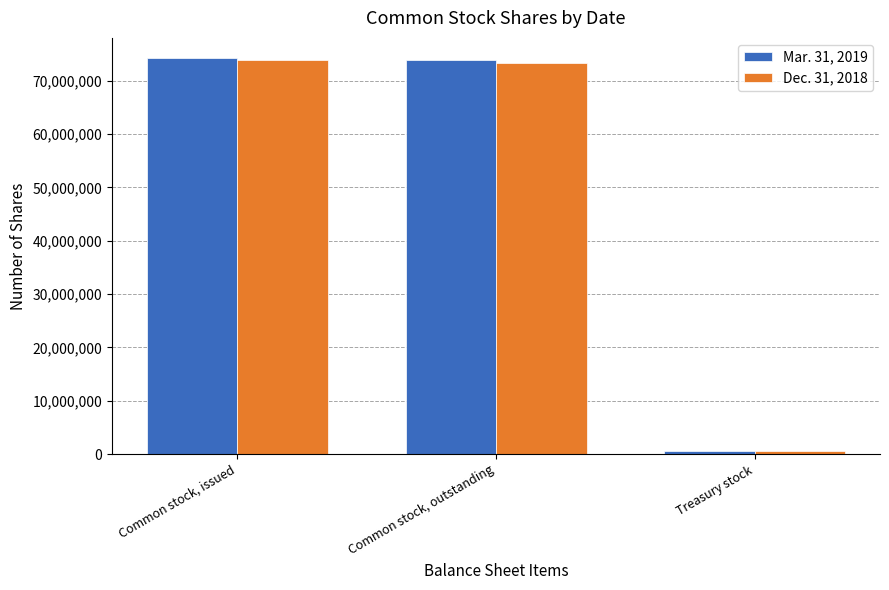

The value of Mar. 31, 2019 at Common stock, issued is 74340539. True or false?

True